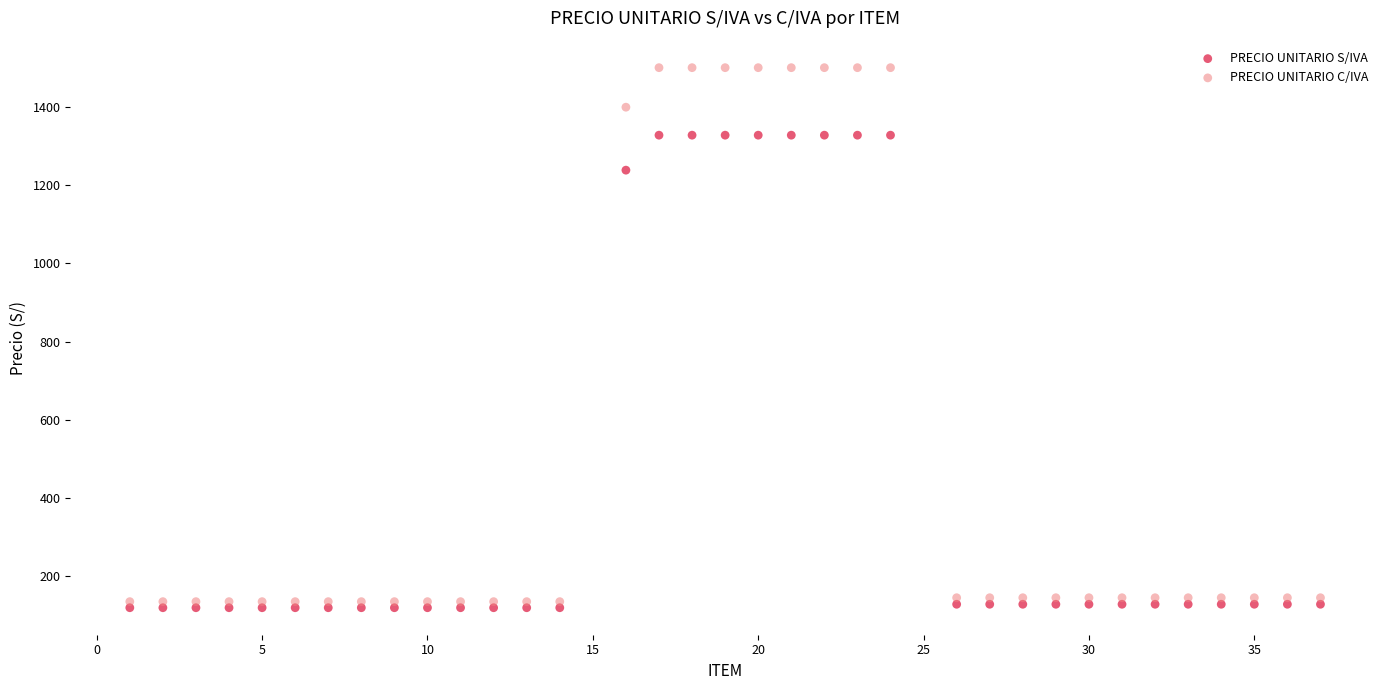

What is the X range (max minus min) for the scatter plot?

36.0